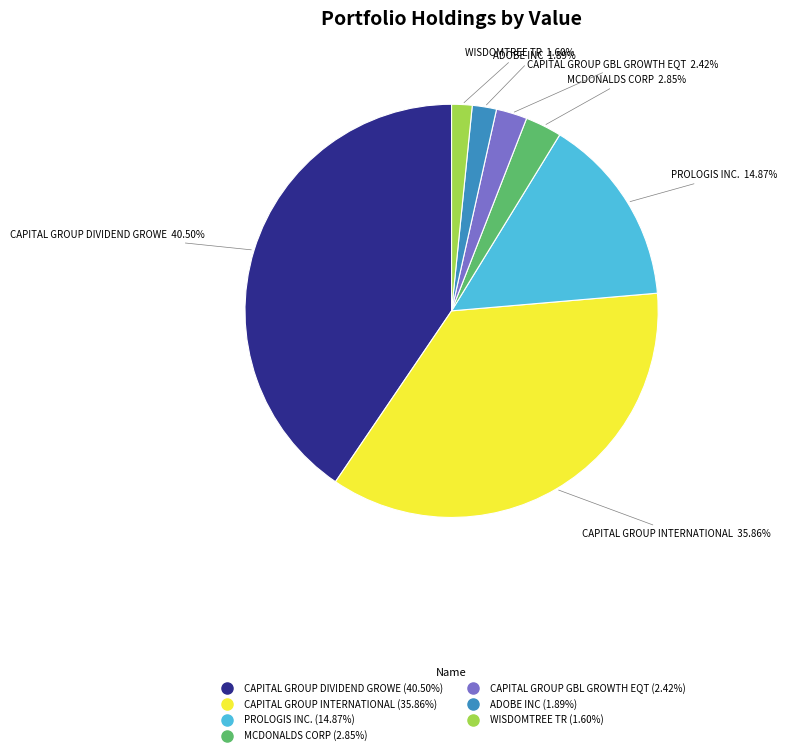

Is the sum of CAPITAL GROUP GBL GROWTH EQT and CAPITAL GROUP INTERNATIONAL greater than half?

No